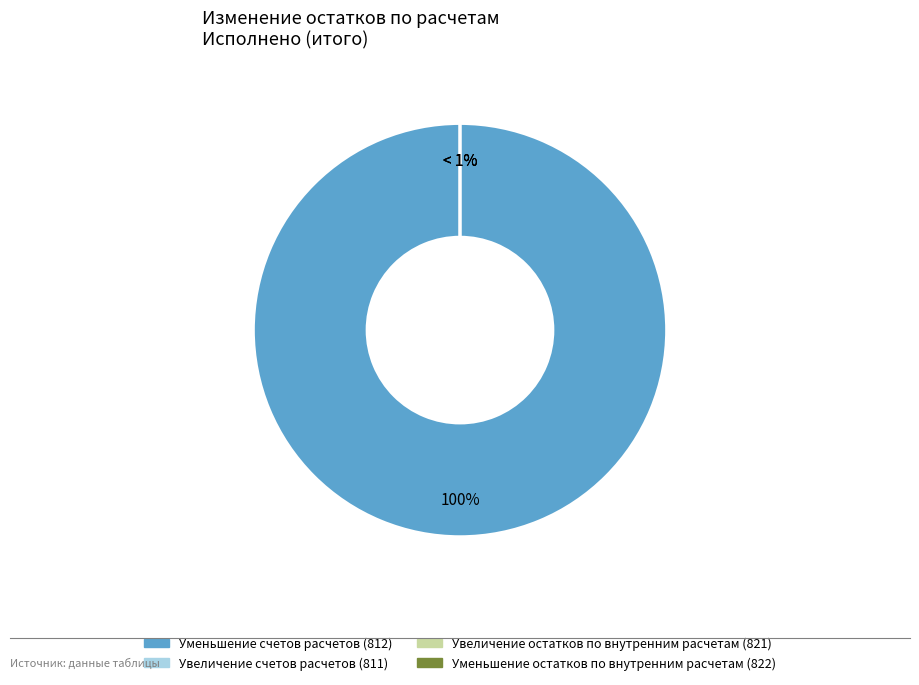

What is the change in value from Уменьшение счетов расчетов (812) to Увеличение остатков по внутренним расчетам (821)?

-17462449.1